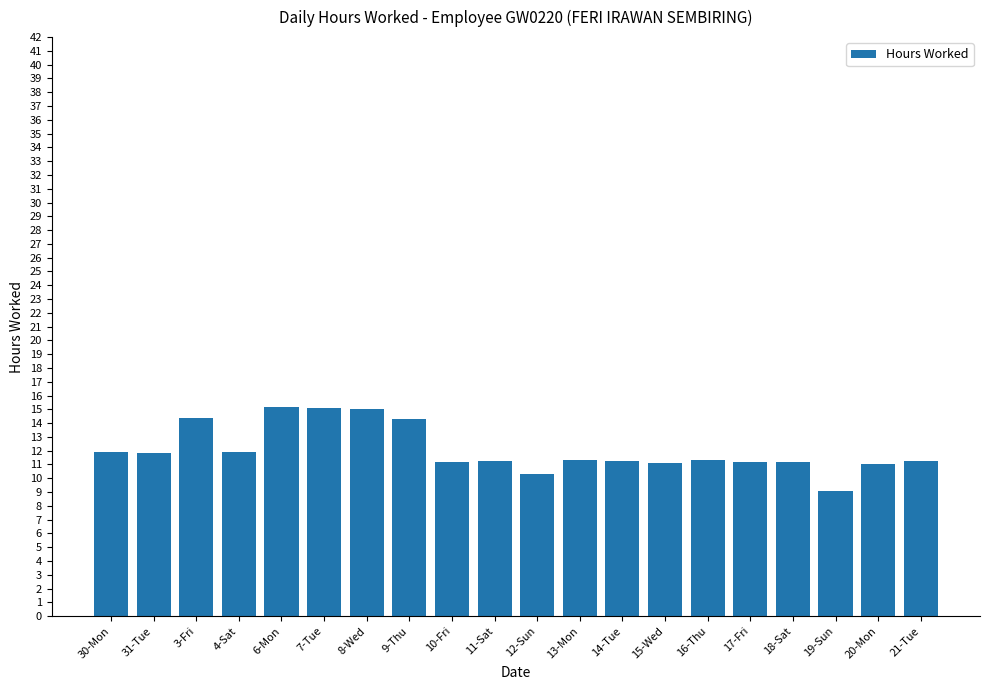

What is the approximate value at 20-Mon?

11.0